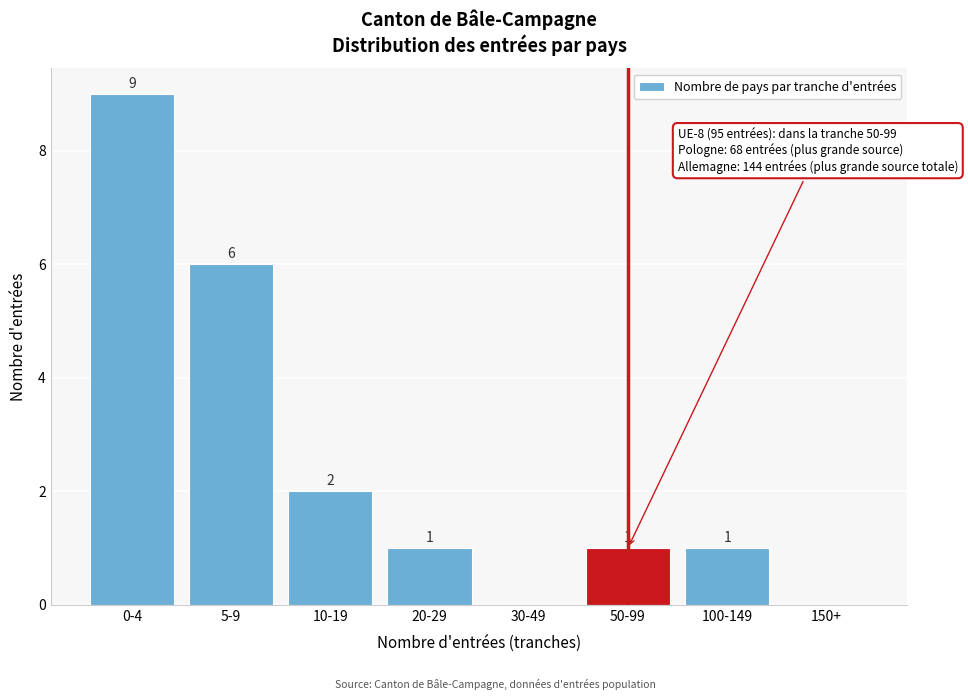

Reading left to right, extract all data points from this chart.

0-4=9	5-9=6	10-19=2	20-29=1	30-49=0	50-99=1	100-149=1	150+=0